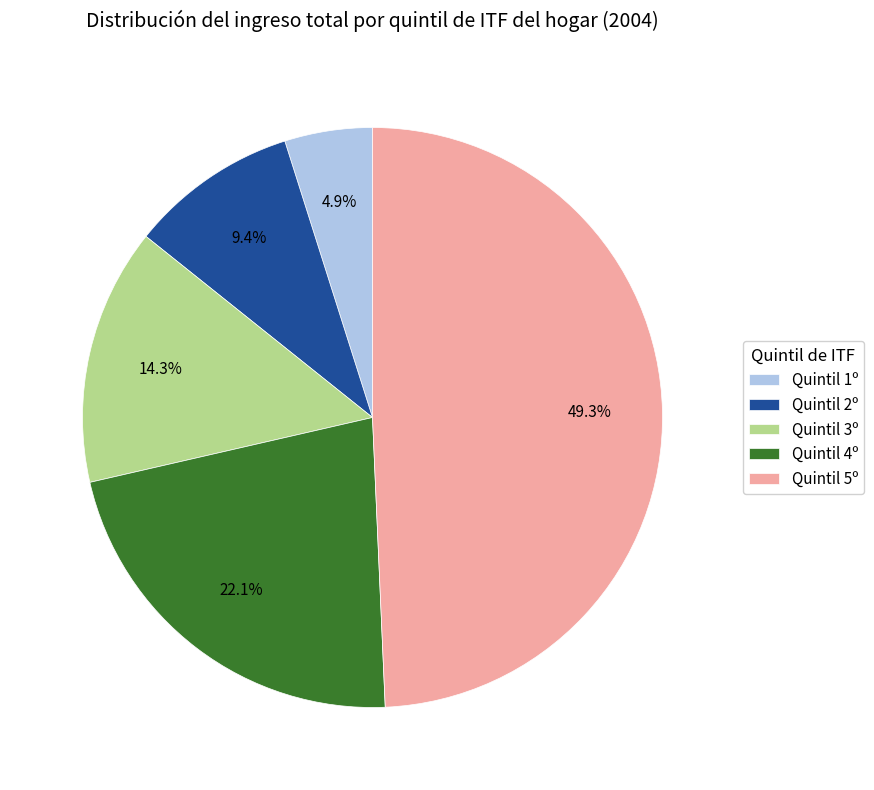

Approximately how many times larger is the value at Quintil 5º compared to Quintil 3º?

3.4